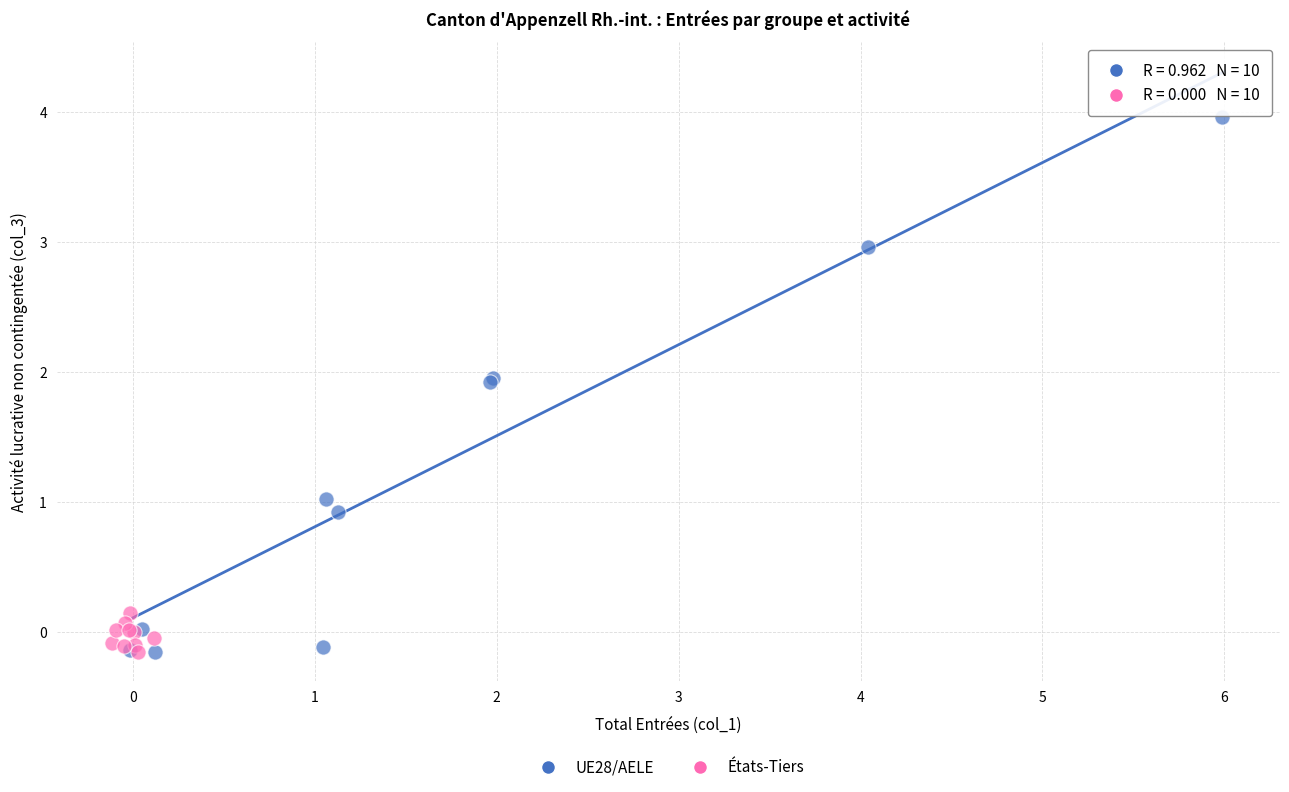

Which series contains the highest Y value?

UE28/AELE